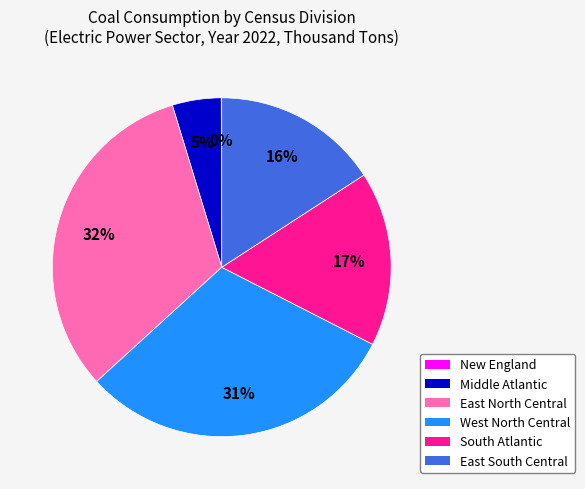

The West North Central slice represents 31% of the pie. True or false?

True